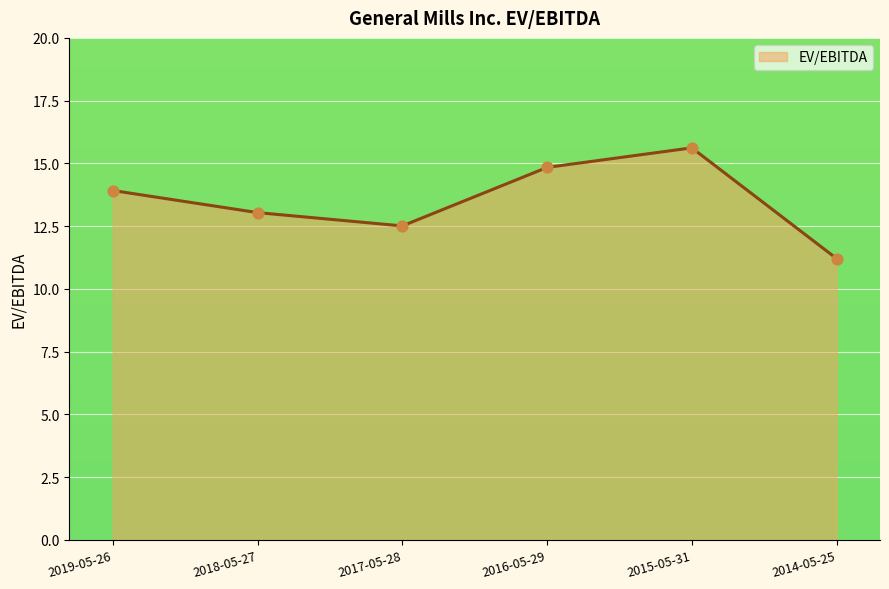

Between 2015-05-31 and 2016-05-29, which is larger?

2015-05-31